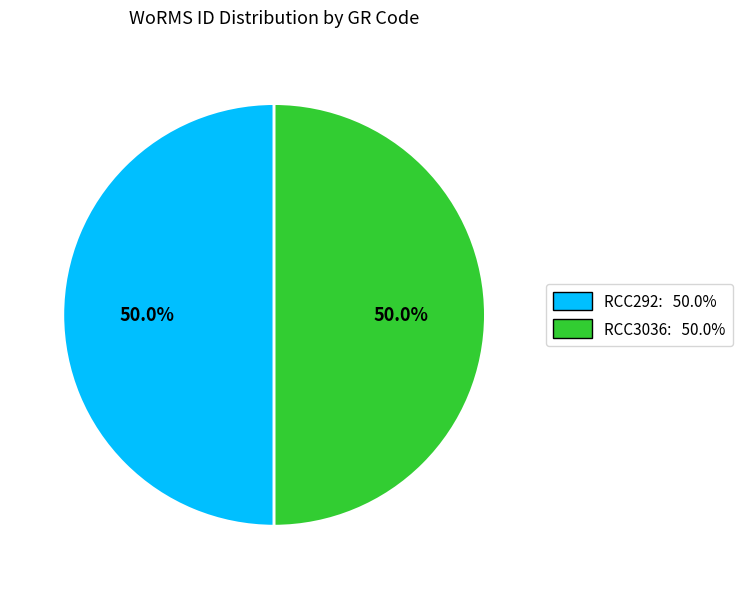

Count the number of slices in the pie.

2